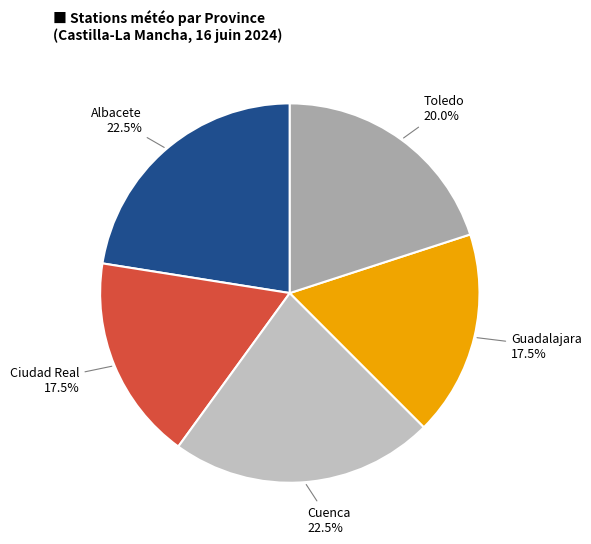

What is the total percentage of Toledo and Cuenca?

42.5%